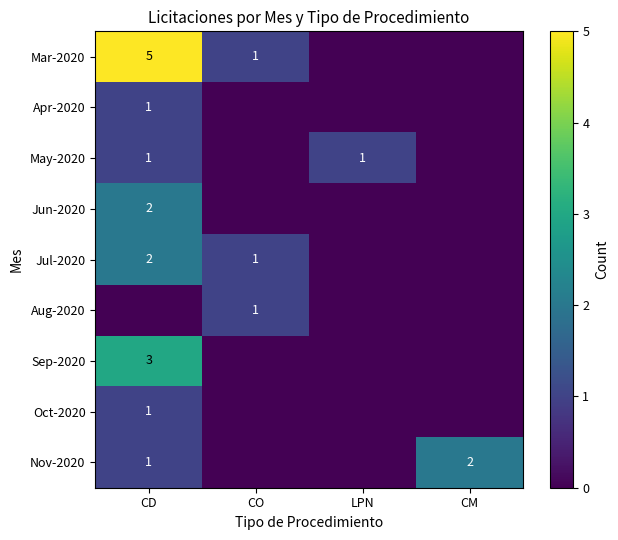

The value of Mar-2020 at CO is 1. True or false?

True